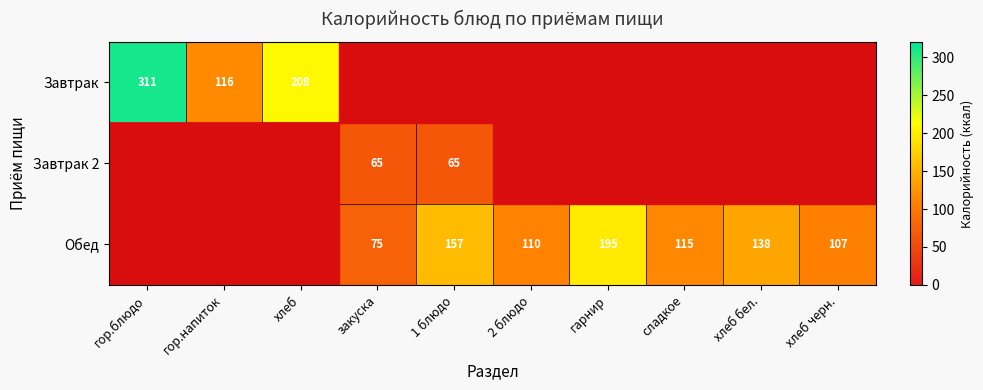

What is the maximum value shown in the chart?

310.7